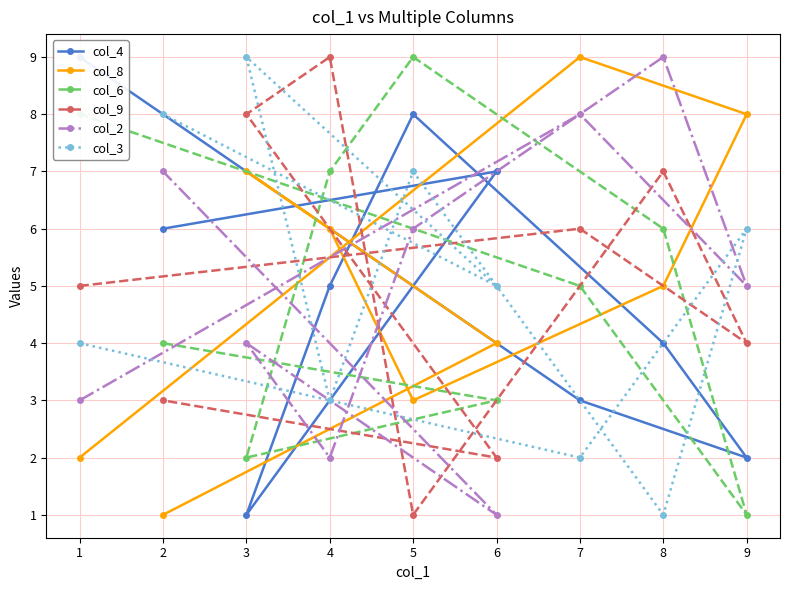

Is this an area chart (filled region under the line)?

No